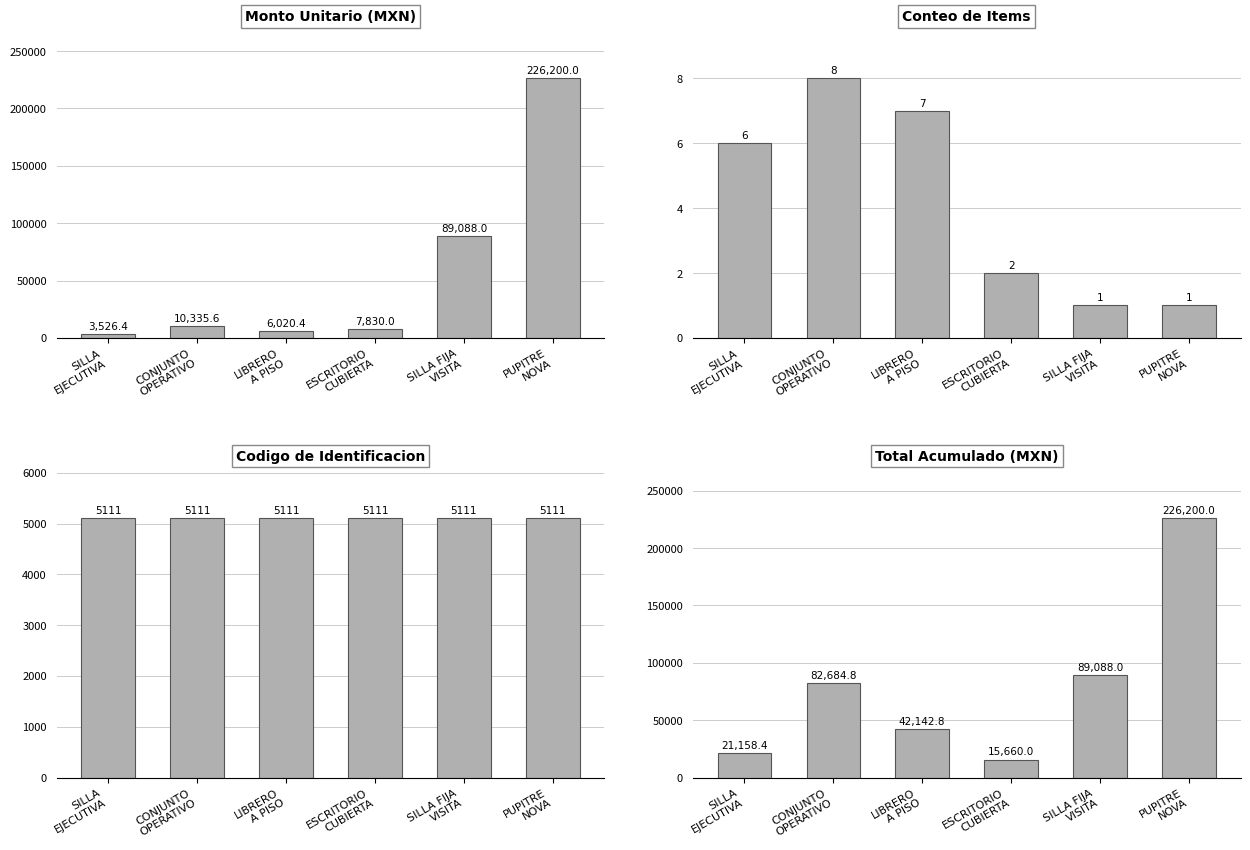

At PUPITRE
NOVA, list the series in order from largest to smallest.

Monto Unitario (MXN), Total Acumulado (MXN), Codigo de Identificacion, Conteo de Items